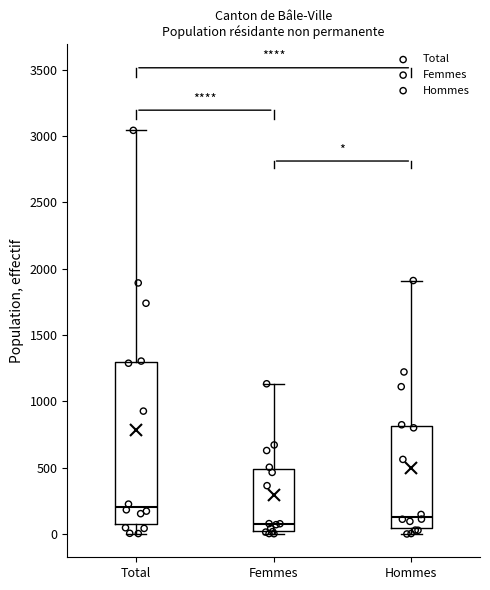

Which box's median line is the highest?

Total